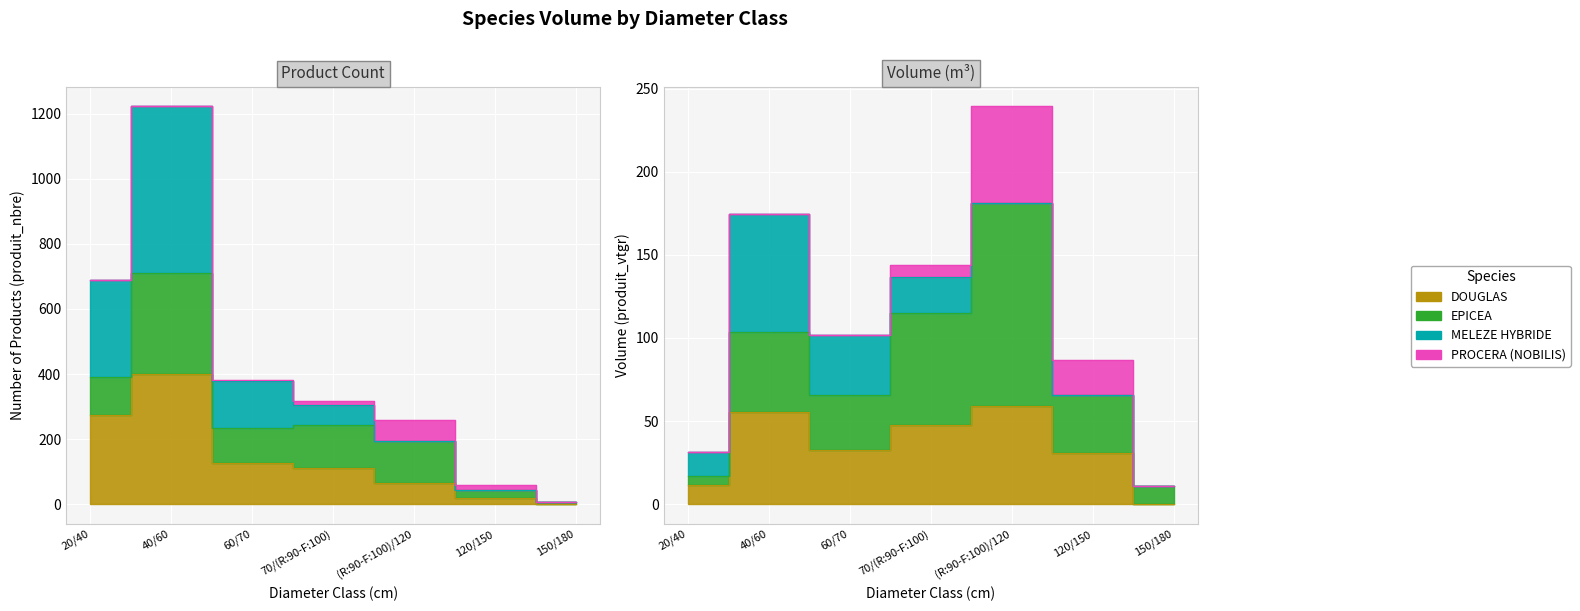

Is it true that DOUGLAS equals 0 at 150/180?

True